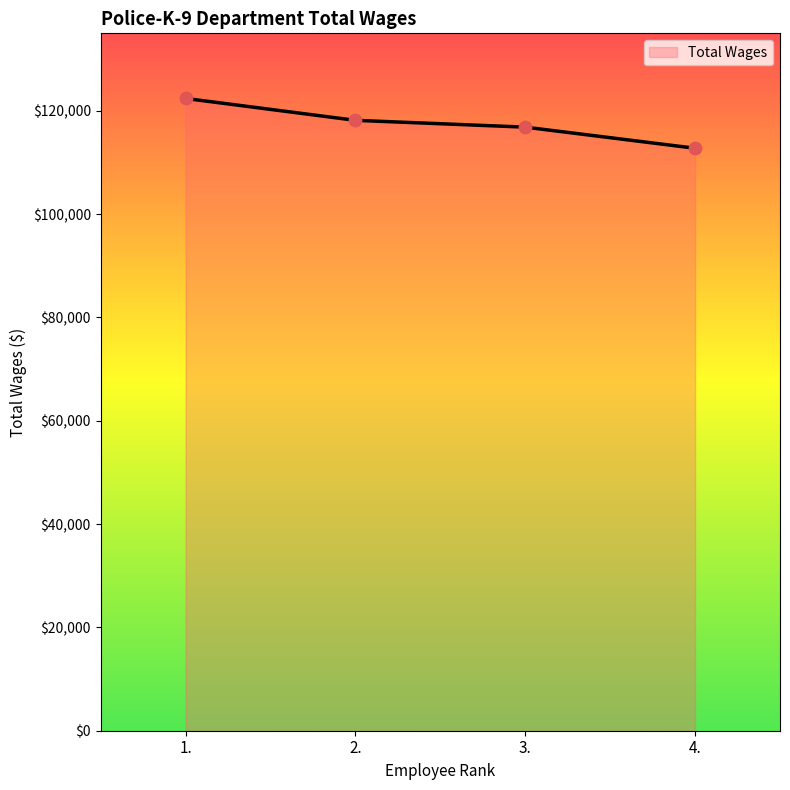

What is the change in value from 2. to 4.?

-5403